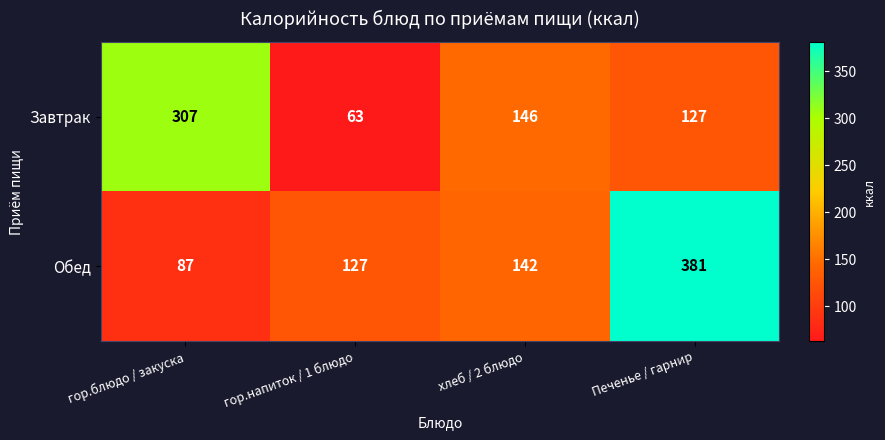

True or false: Обед has a value of 55 at гор.напиток / 1 блюдо.

False